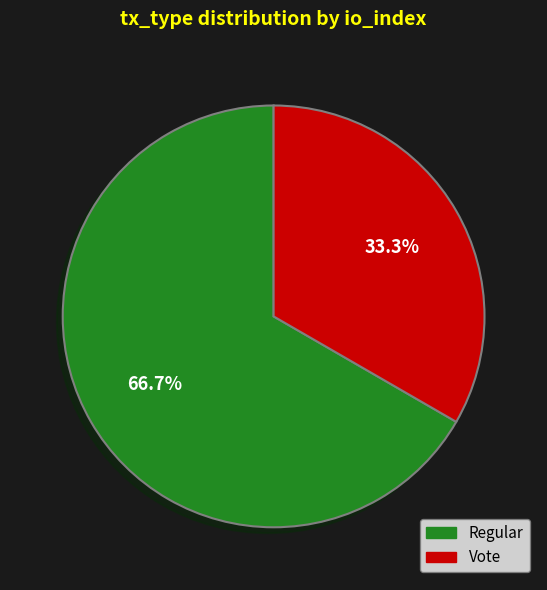

The Regular slice represents 67% of the pie. True or false?

True